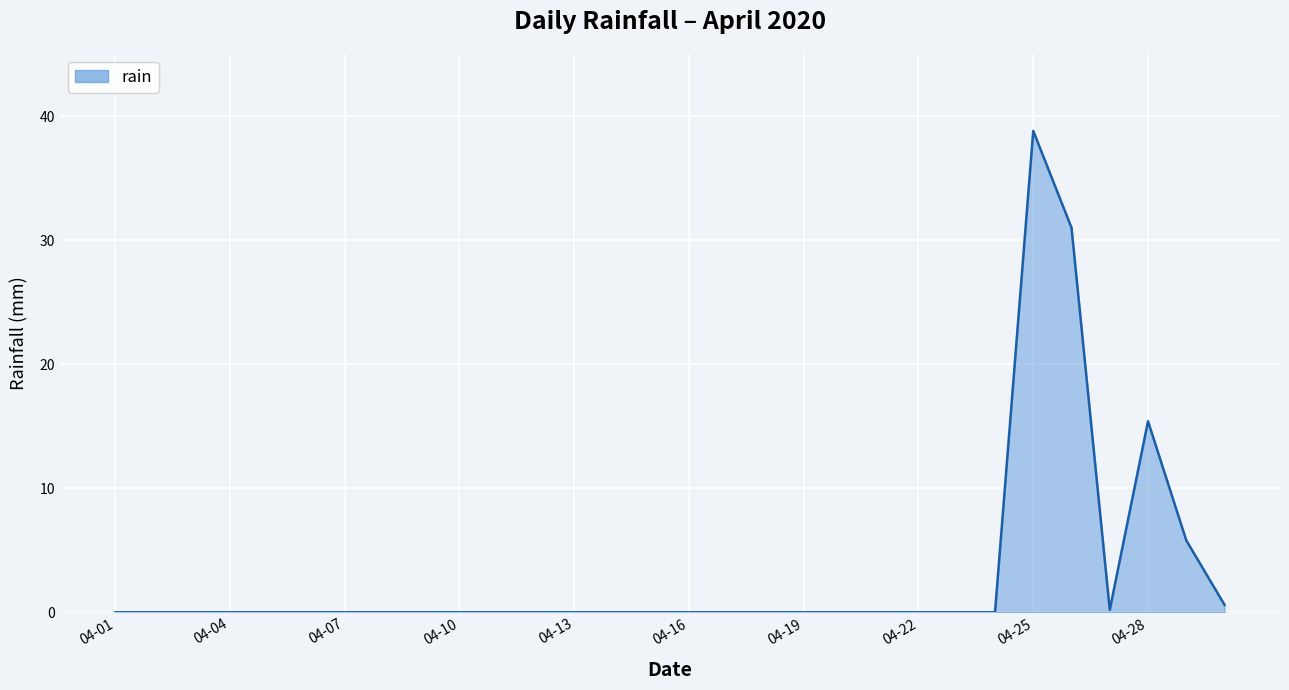

What is the difference between the maximum and minimum values?

38.8